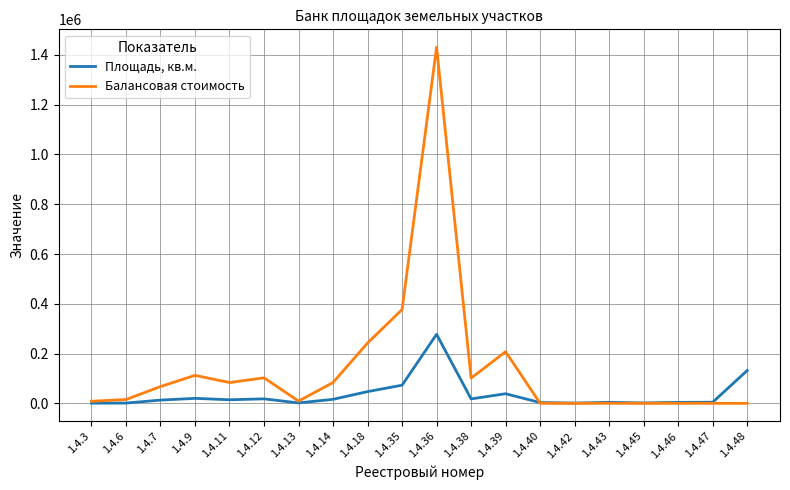

What is the difference between the highest and lowest values at 1.4.40?

3096.0